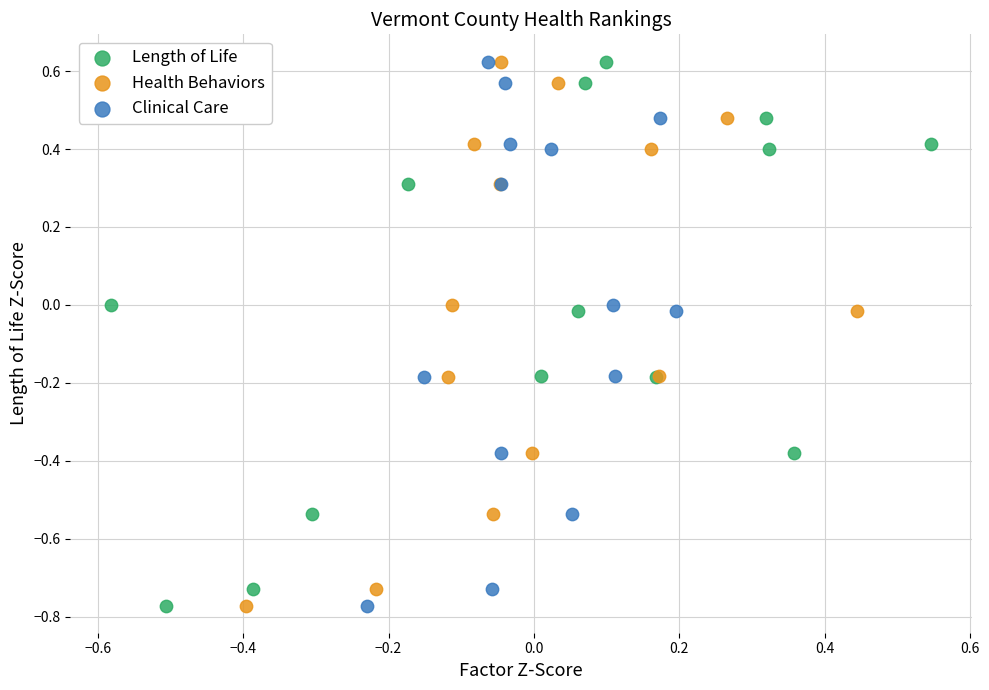

What are all the series names shown in the legend?

Length of Life, Health Behaviors, Clinical Care